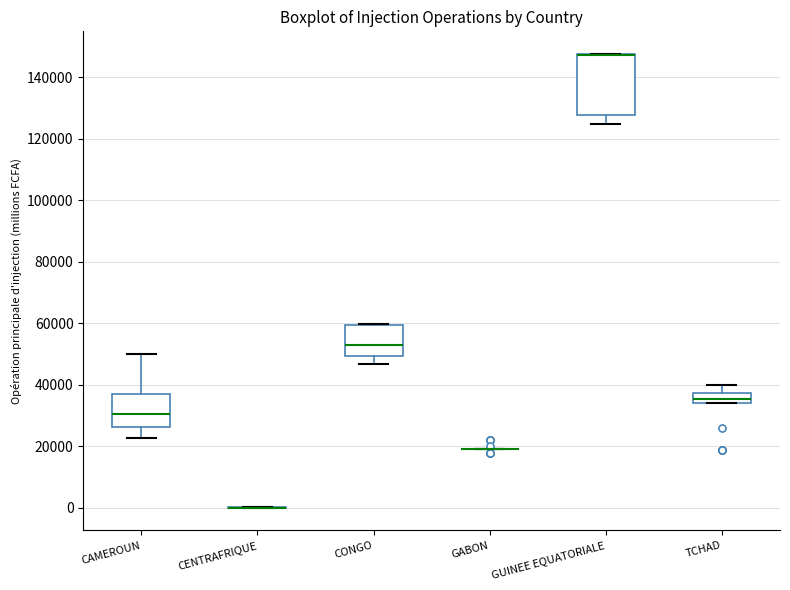

Where does the median line of the box for CAMEROUN sit on the y-axis? The values are not printed on the chart, so give them approximately, as read against the axis.

30000